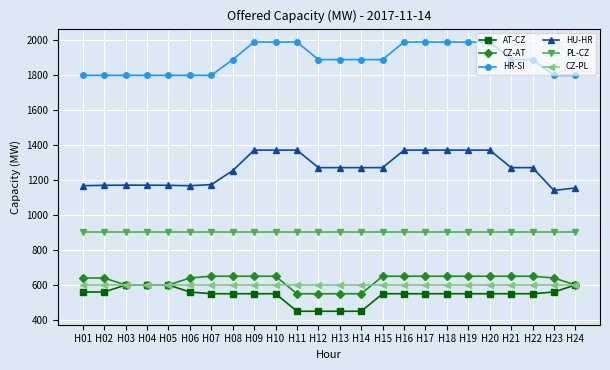

What is the value of the HU-HR point at the 12th from the left?

1270